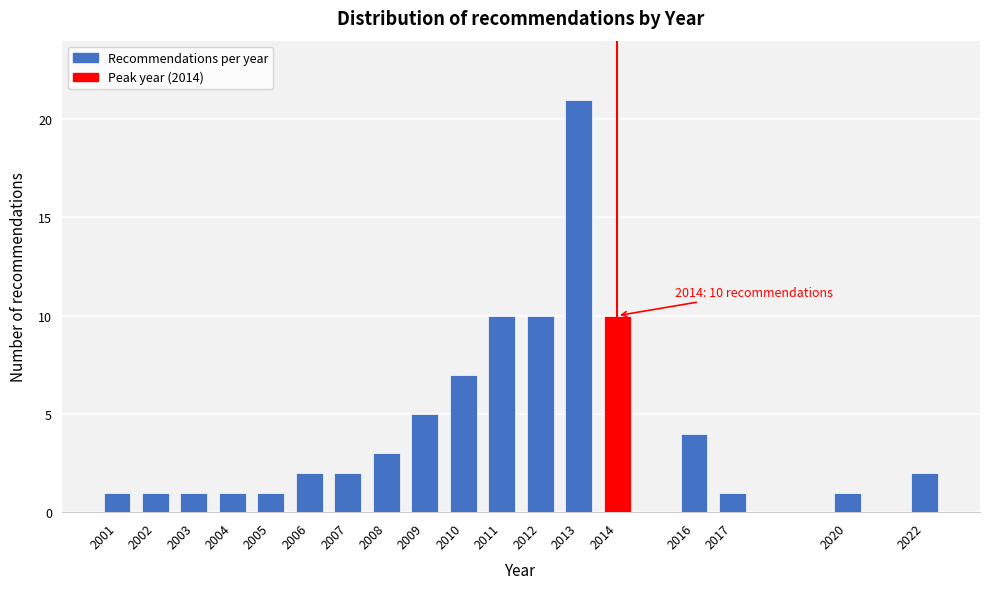

Reading left to right, transcribe all the data shown in this chart.

1	1	1	1	1	2	2	3	5	7	10	10	21	10	4	1	1	2